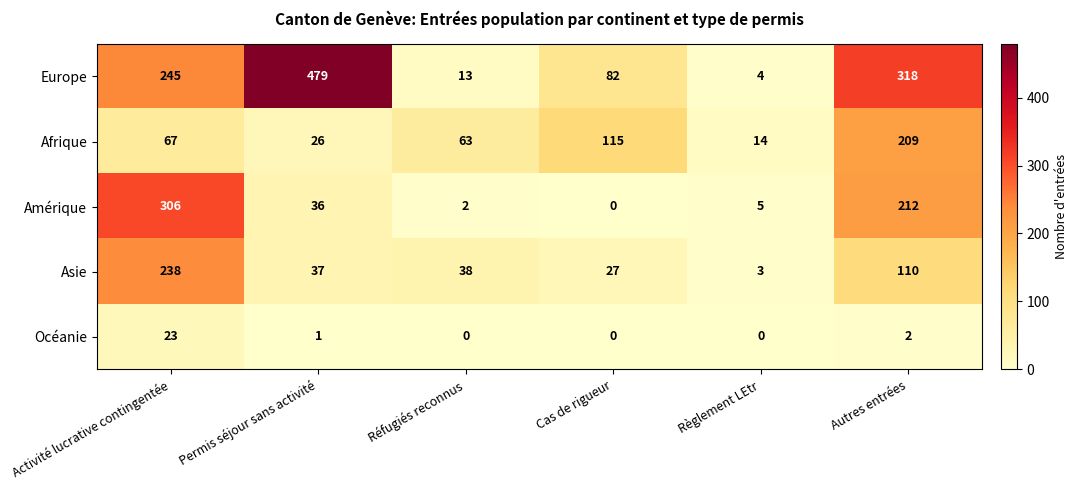

Reading right to left, what are all the values shown in this chart?

Europe: Autres entrées=318	Règlement LEtr=4	Cas de rigueur=82	Réfugiés reconnus=13	Permis séjour sans activité=479	Activité lucrative contingentée=245
Afrique: Autres entrées=209	Règlement LEtr=14	Cas de rigueur=115	Réfugiés reconnus=63	Permis séjour sans activité=26	Activité lucrative contingentée=67
Amérique: Autres entrées=212	Règlement LEtr=5	Cas de rigueur=0	Réfugiés reconnus=2	Permis séjour sans activité=36	Activité lucrative contingentée=306
Asie: Autres entrées=110	Règlement LEtr=3	Cas de rigueur=27	Réfugiés reconnus=38	Permis séjour sans activité=37	Activité lucrative contingentée=238
Océanie: Autres entrées=2	Règlement LEtr=0	Cas de rigueur=0	Réfugiés reconnus=0	Permis séjour sans activité=1	Activité lucrative contingentée=23